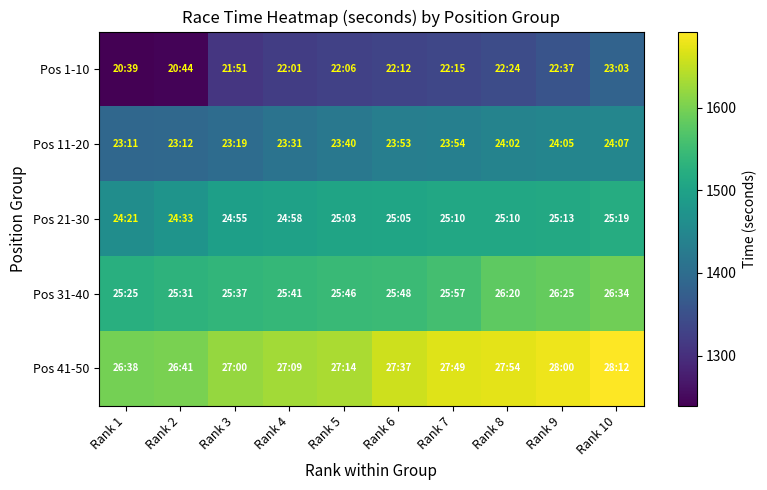

Reading right to left, extract all data points from this chart.

Pos 1-10: Rank 10=1383	Rank 9=1357	Rank 8=1344	Rank 7=1335	Rank 6=1332	Rank 5=1326	Rank 4=1321	Rank 3=1311	Rank 2=1244	Rank 1=1239
Pos 11-20: Rank 10=1447	Rank 9=1445	Rank 8=1442	Rank 7=1434	Rank 6=1433	Rank 5=1420	Rank 4=1411	Rank 3=1399	Rank 2=1392	Rank 1=1391
Pos 21-30: Rank 10=1519	Rank 9=1513	Rank 8=1510	Rank 7=1510	Rank 6=1505	Rank 5=1503	Rank 4=1498	Rank 3=1495	Rank 2=1473	Rank 1=1461
Pos 31-40: Rank 10=1594	Rank 9=1585	Rank 8=1580	Rank 7=1557	Rank 6=1548	Rank 5=1546	Rank 4=1541	Rank 3=1537	Rank 2=1531	Rank 1=1525
Pos 41-50: Rank 10=1692	Rank 9=1680	Rank 8=1674	Rank 7=1669	Rank 6=1657	Rank 5=1634	Rank 4=1629	Rank 3=1620	Rank 2=1601	Rank 1=1598